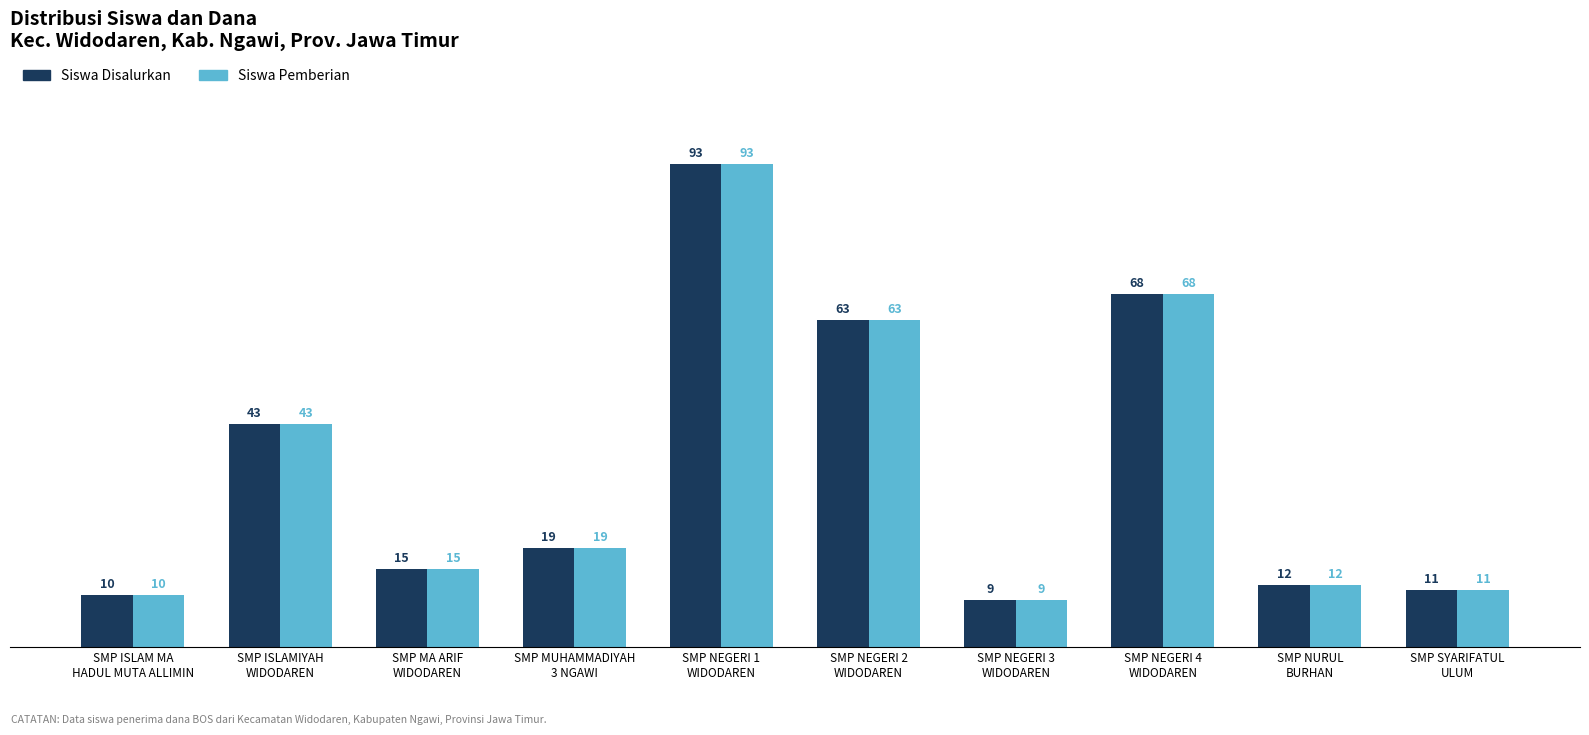

Where does the Siswa Pemberian series first go above 19?

SMP ISLAMIYAH
WIDODAREN